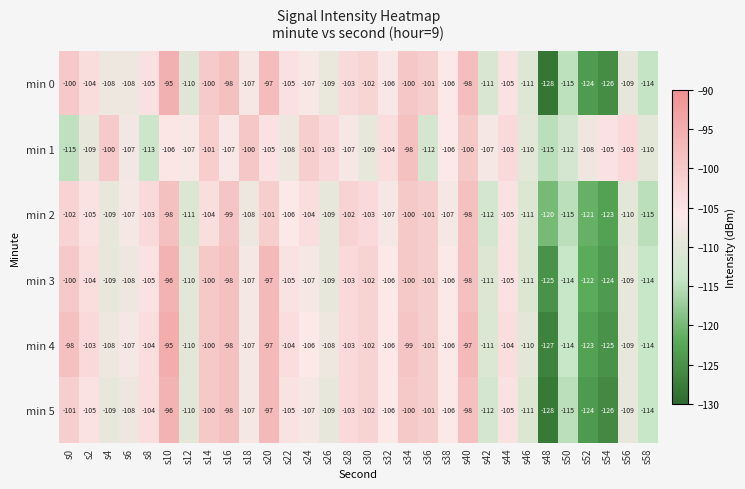

At which category is the sum across all series the highest?

s10